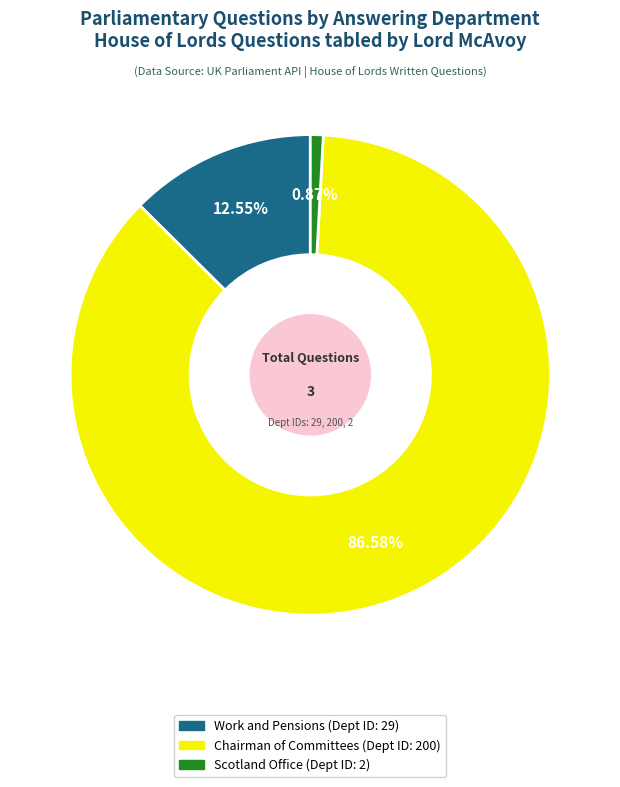

Which category has the smallest portion of the pie?

Scotland Office (Dept ID: 2)